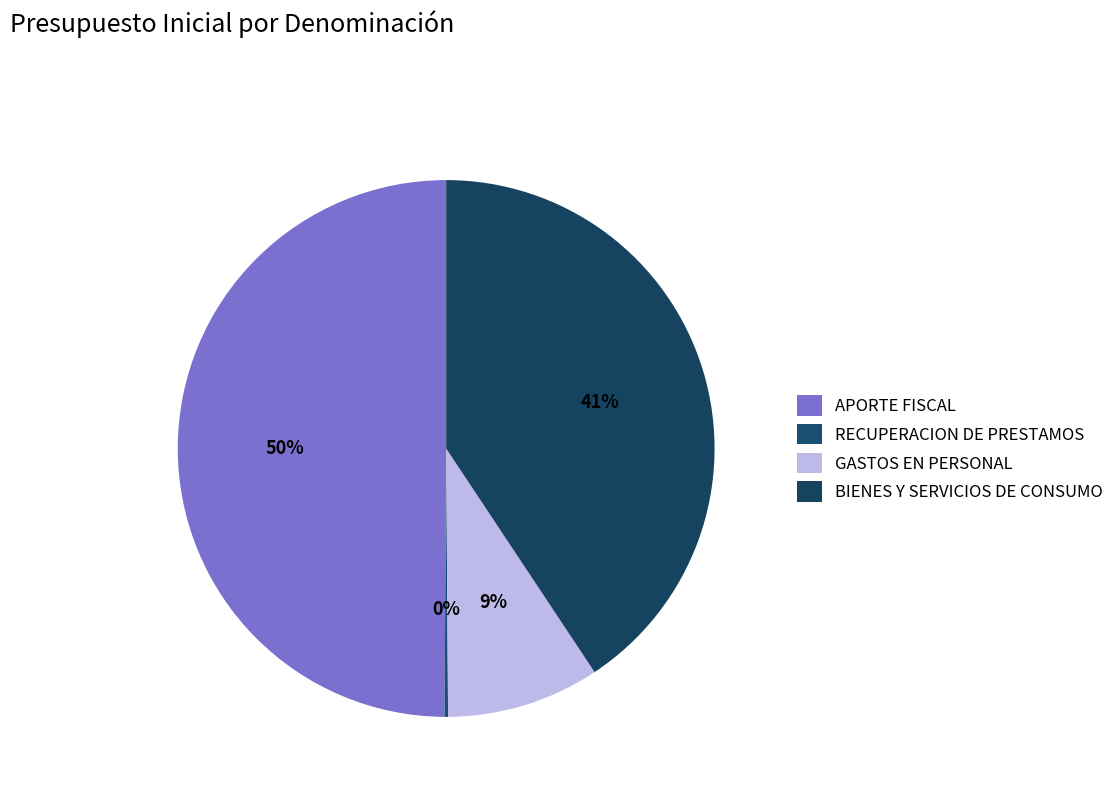

To the nearest percent, what is the difference between the largest and smallest slice percentages?

50%